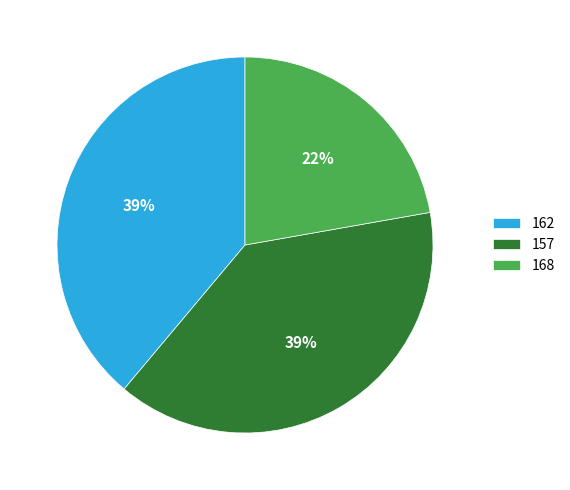

What percentage is the 162 slice, to the nearest percent?

39%